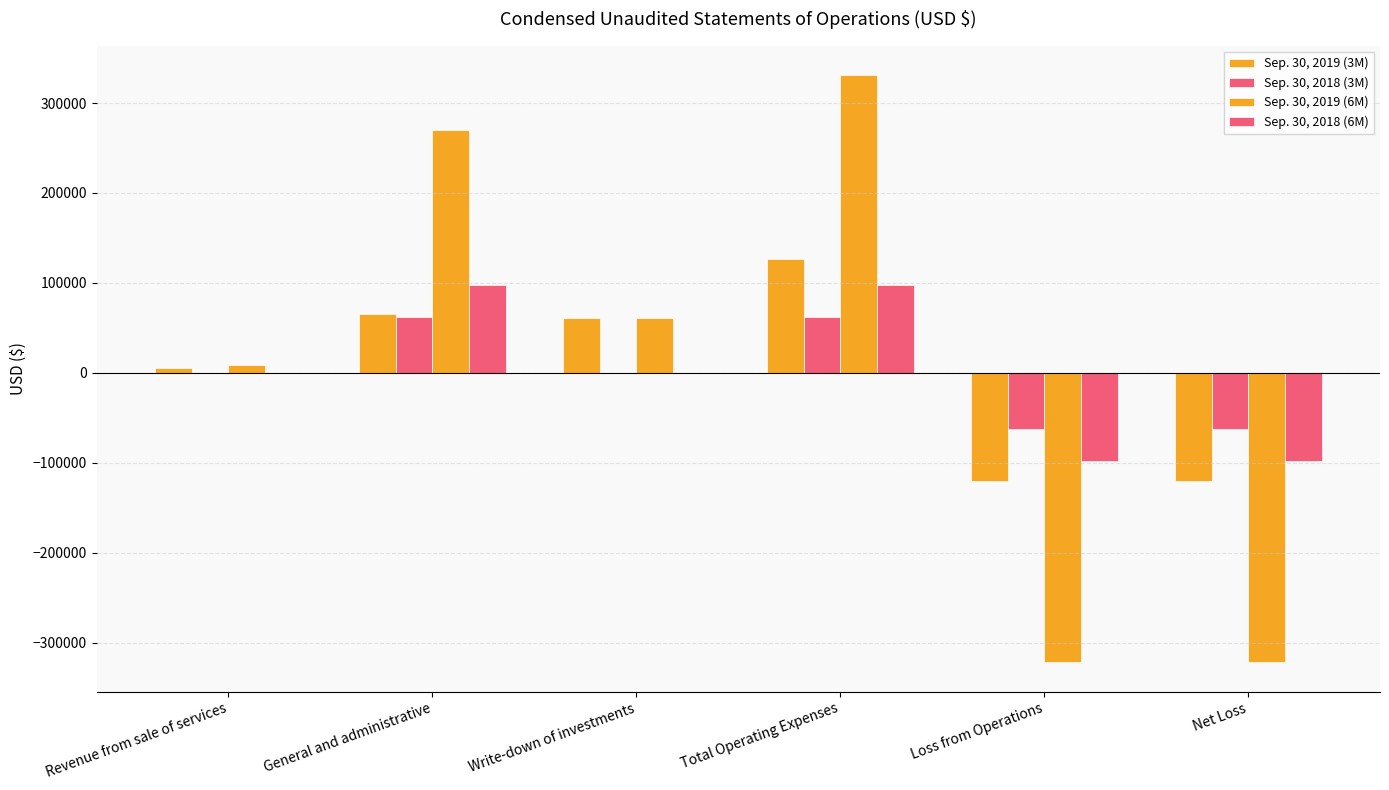

Reading left to right, transcribe all the data shown in this chart.

Sep. 30, 2019 (3M): Revenue from sale of services=5700	General and administrative=65053	Write-down of investments=61046	Total Operating Expenses=126099	Loss from Operations=-120399	Net Loss=-120399
Sep. 30, 2018 (3M): Revenue from sale of services=0	General and administrative=62357	Write-down of investments=0	Total Operating Expenses=62357	Loss from Operations=-62357	Net Loss=-62382
Sep. 30, 2019 (6M): Revenue from sale of services=8950	General and administrative=269901	Write-down of investments=61046	Total Operating Expenses=330947	Loss from Operations=-321997	Net Loss=-321997
Sep. 30, 2018 (6M): Revenue from sale of services=0	General and administrative=98198	Write-down of investments=0	Total Operating Expenses=98198	Loss from Operations=-98198	Net Loss=-98223